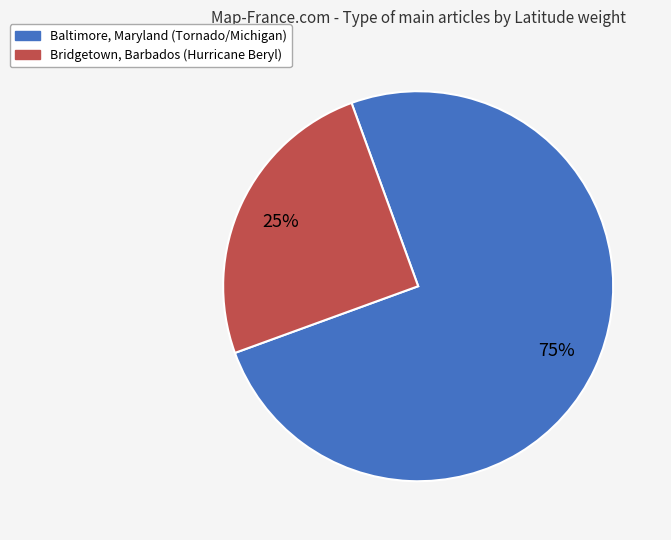

To the nearest percent, what is the difference between the Bridgetown, Barbados (Hurricane Beryl) and Baltimore, Maryland (Tornado/Michigan) slice percentages?

50%